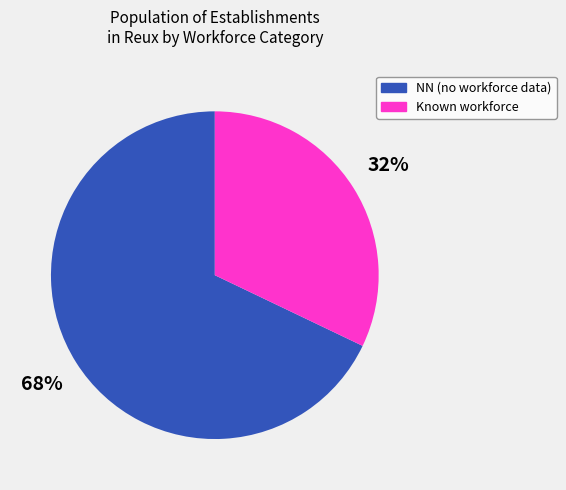

To the nearest percent, what is the average slice percentage?

50%